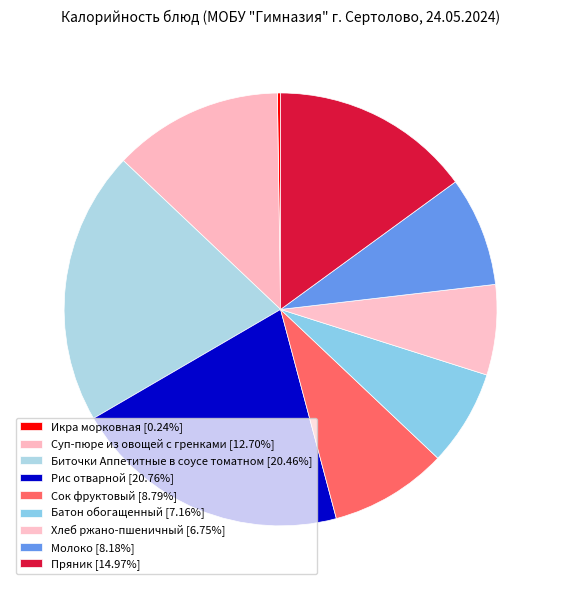

The Сок фруктовый slice represents 9% of the pie. True or false?

True